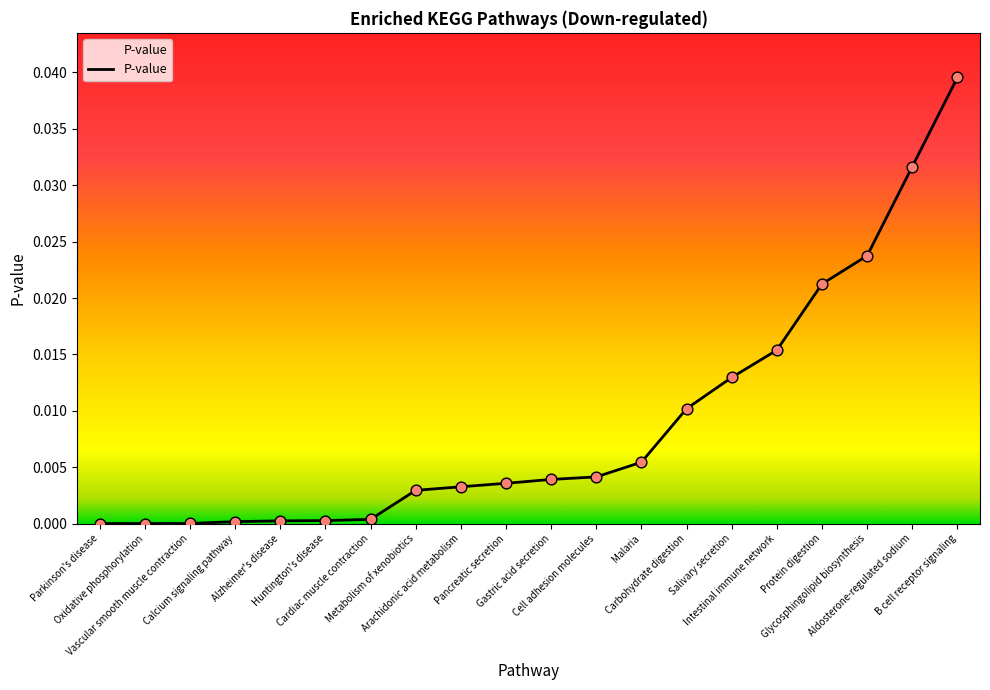

Which has a higher value, Alzheimer's disease or Aldosterone-regulated sodium?

Aldosterone-regulated sodium